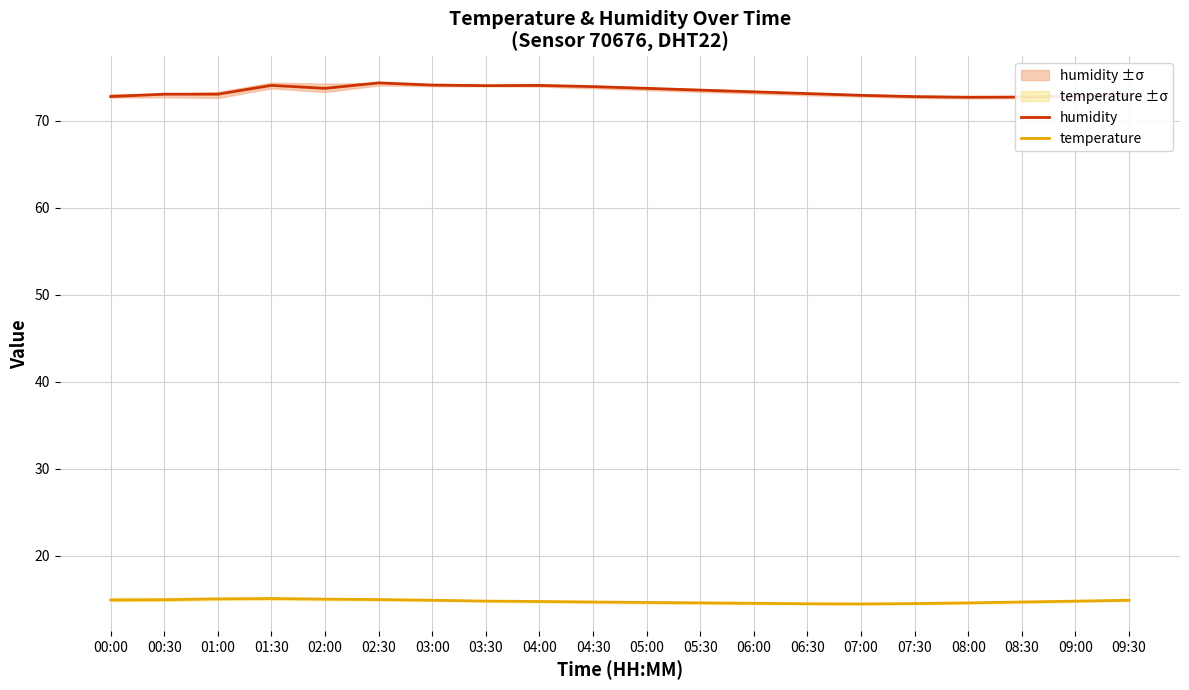

True or false: humidity and temperature cross at least once.

False